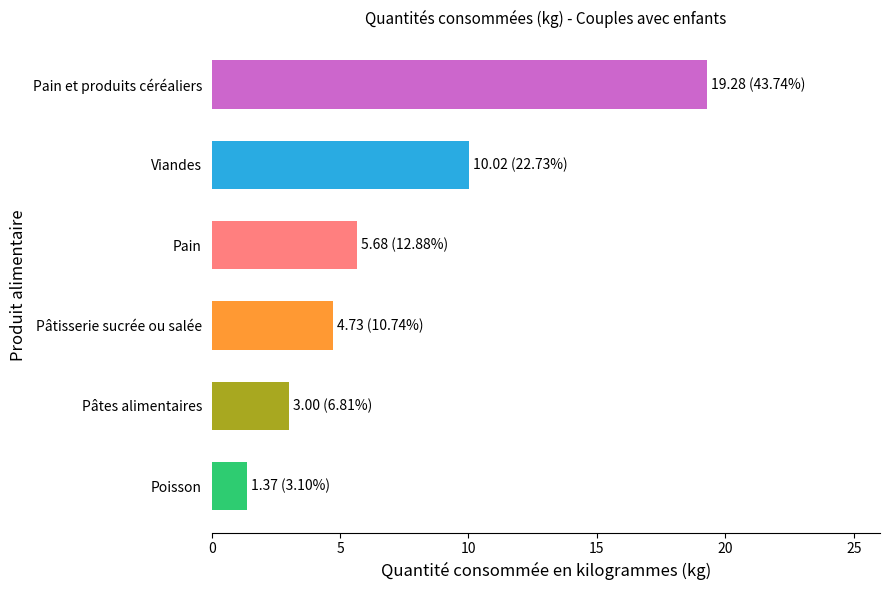

What is the approximate value at Pain?

5.7